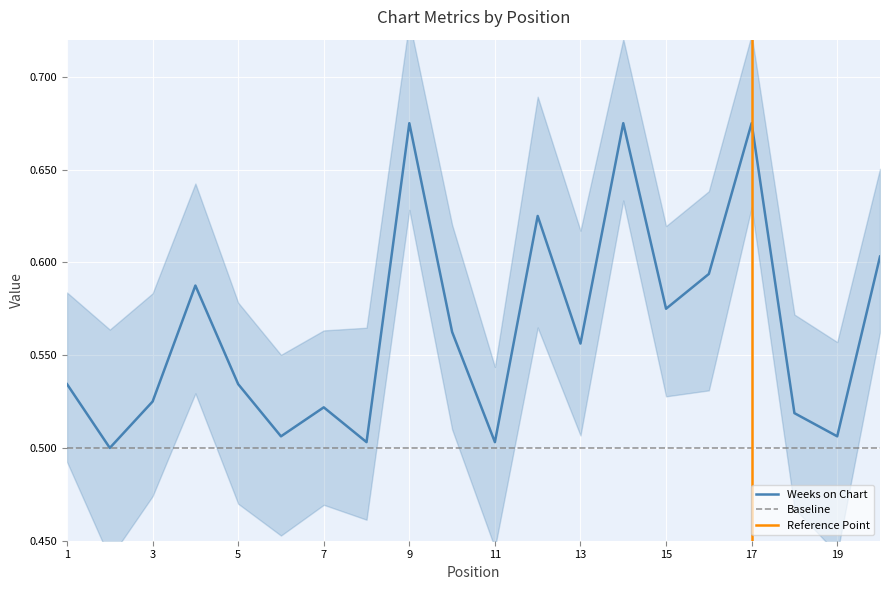

Reading left to right, list all the values displayed in this chart.

0.5	0.5	0.5	0.6	0.5	0.5	0.5	0.5	0.7	0.6	0.5	0.6	0.6	0.7	0.6	0.6	0.7	0.5	0.5	0.6